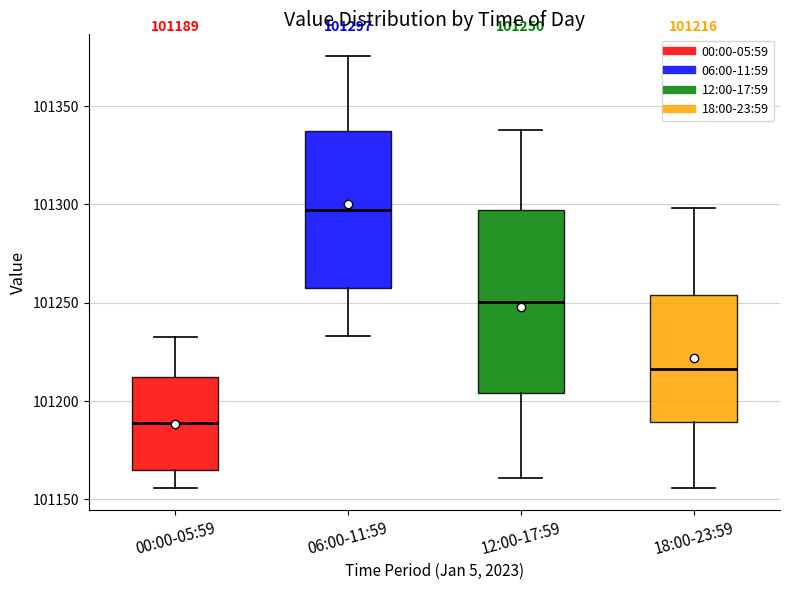

Which box has the lowest median line?

00:00-05:59